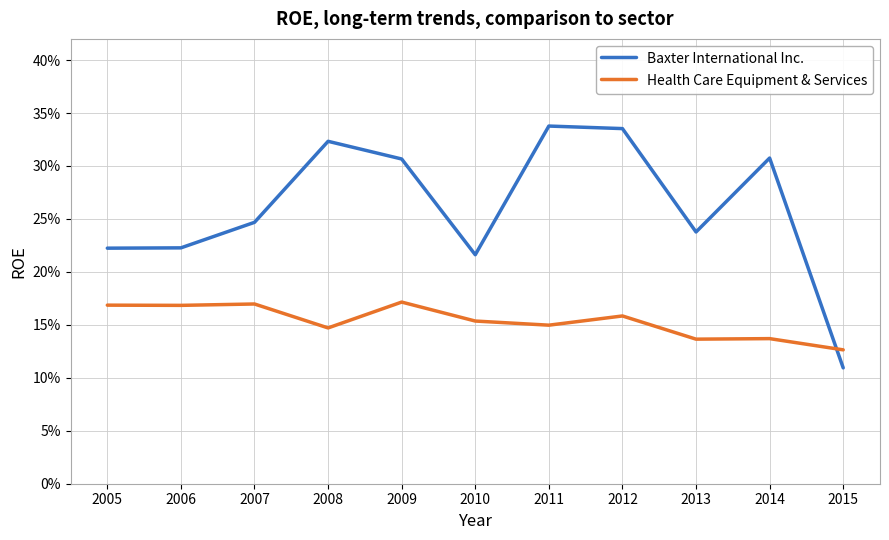

What are all the series names shown in the legend?

Baxter International Inc., Health Care Equipment & Services